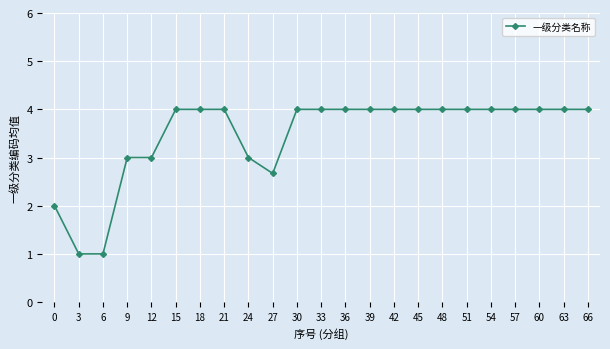

Is it true that the value at 24 is 4.6?

False